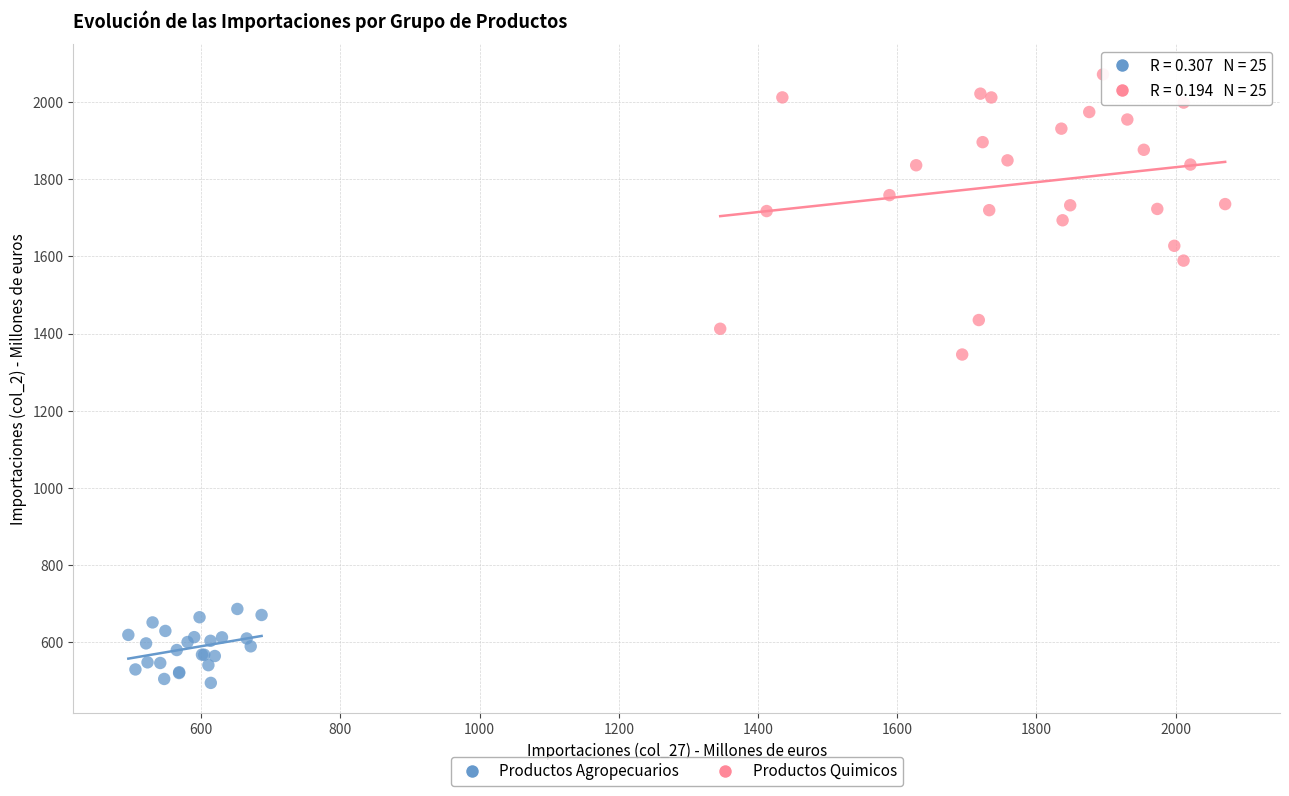

Which series has the largest Y range (max minus min)?

Productos Quimicos